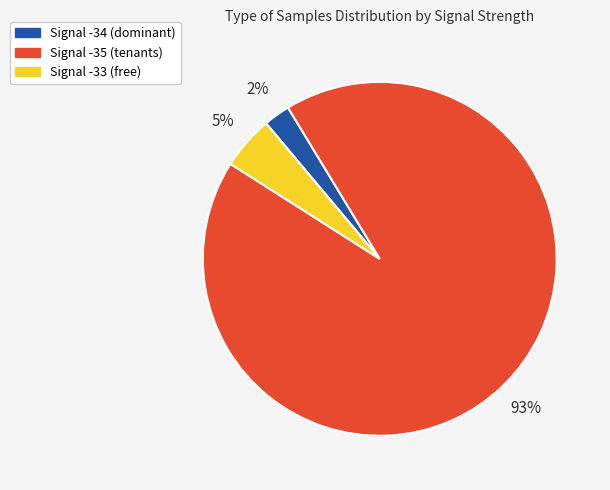

To the nearest percent, what is the average slice percentage?

33%